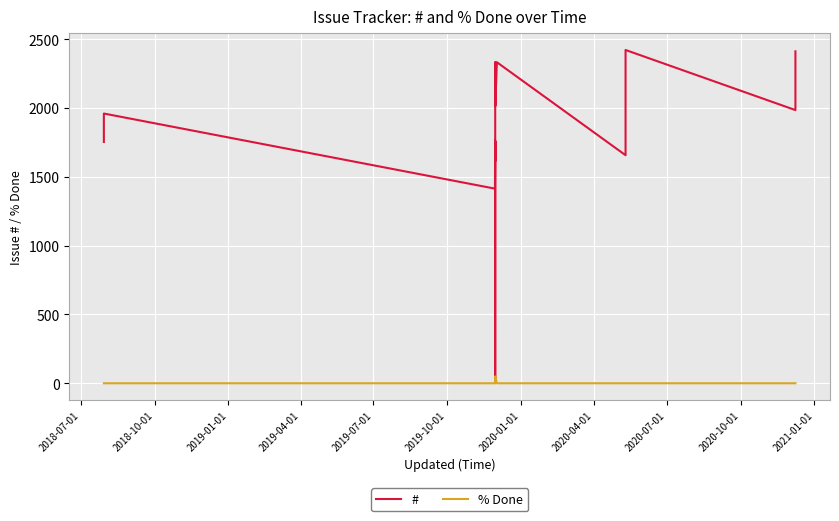

How many data points in # are less than 1970?

8